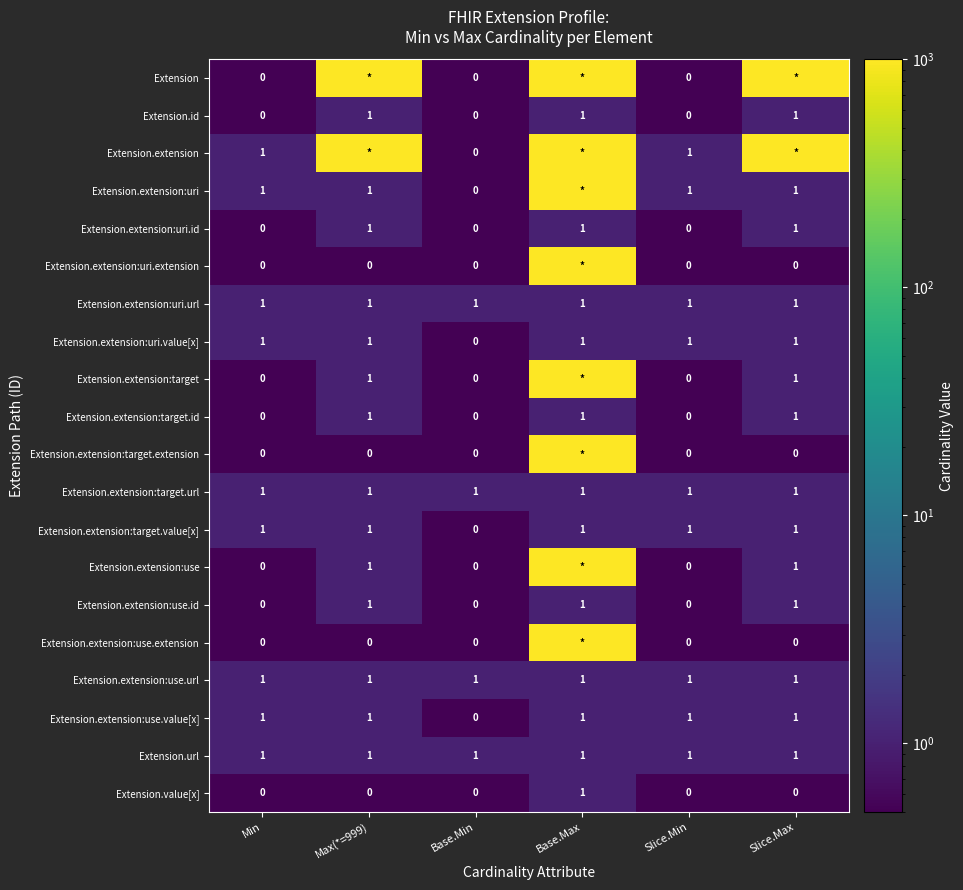

At which label does Extension.value[x] reach its peak?

Base.Max